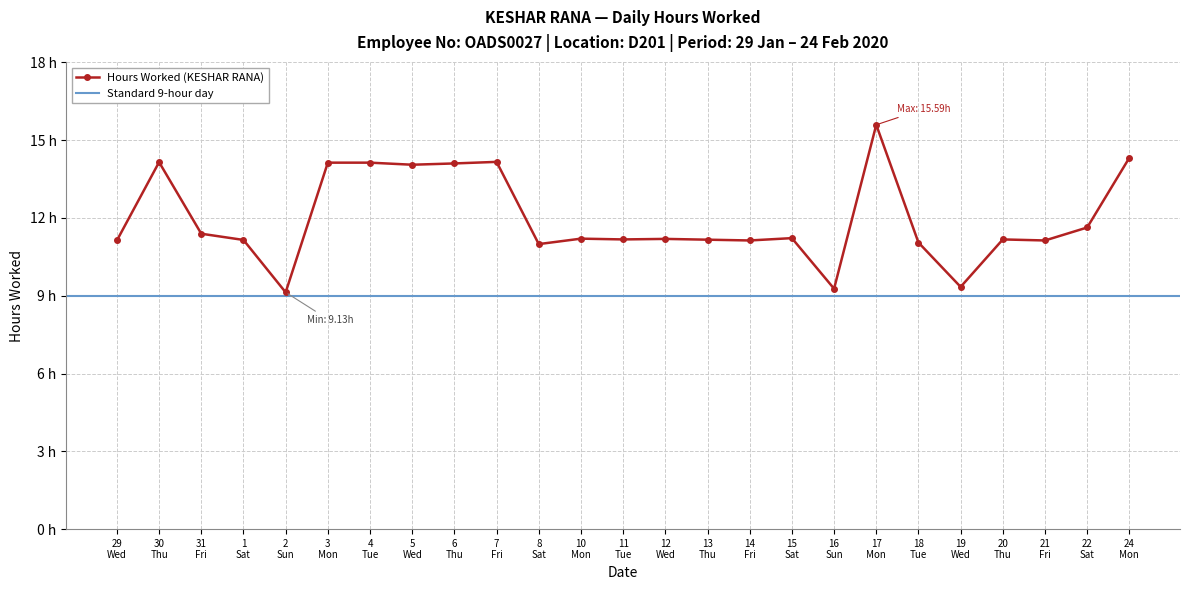

True or false: the data shows 11.2 at 15 Sat.

True